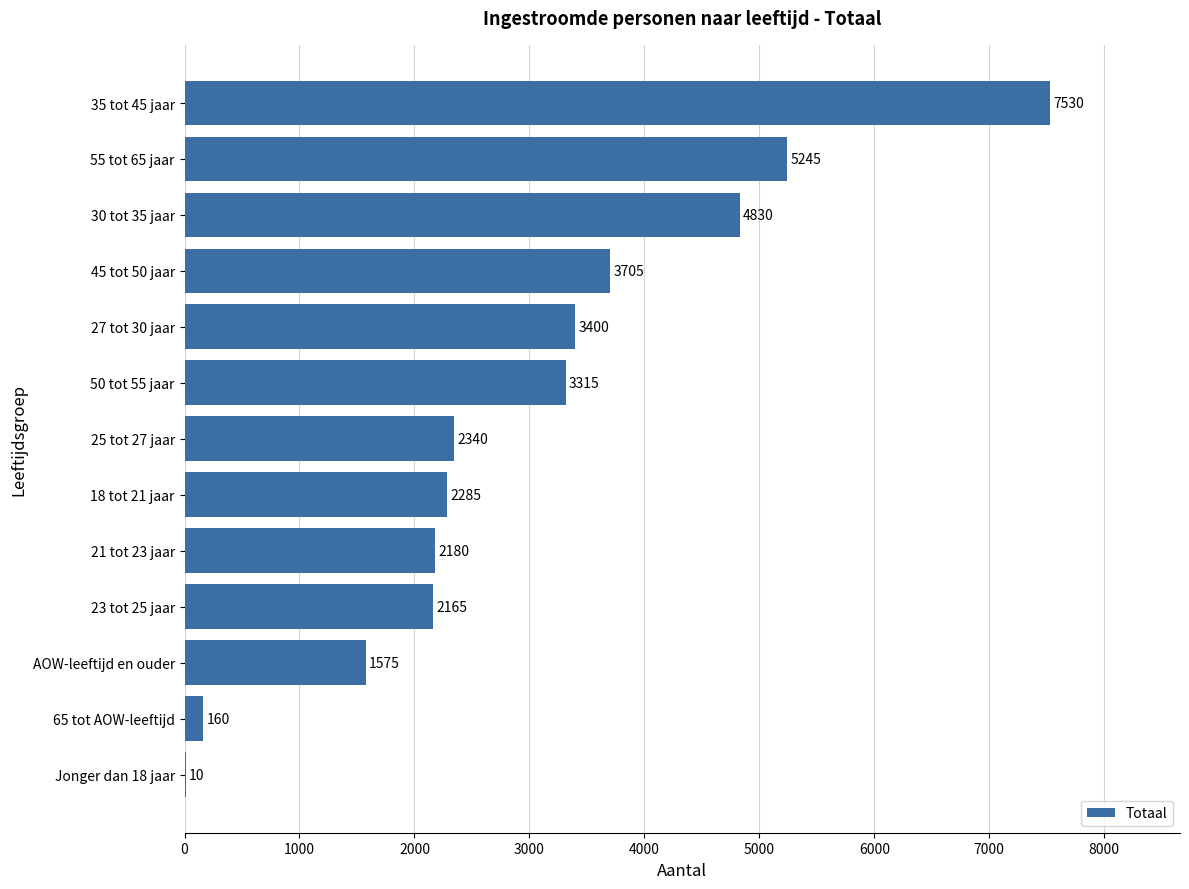

What is the maximum value shown in the chart?

7530